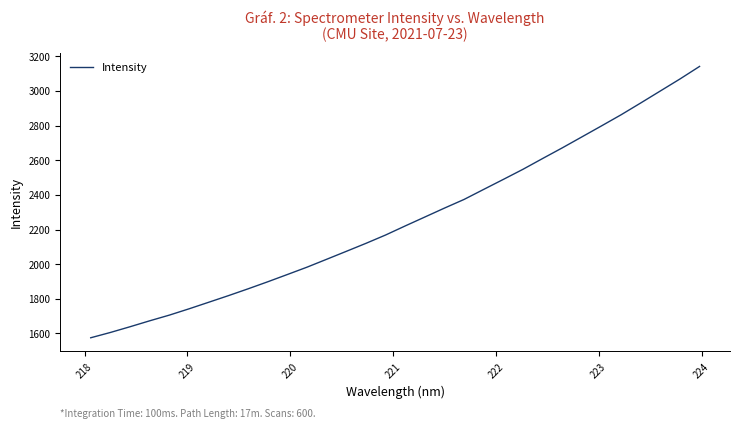

How many values exceed 2220?

16